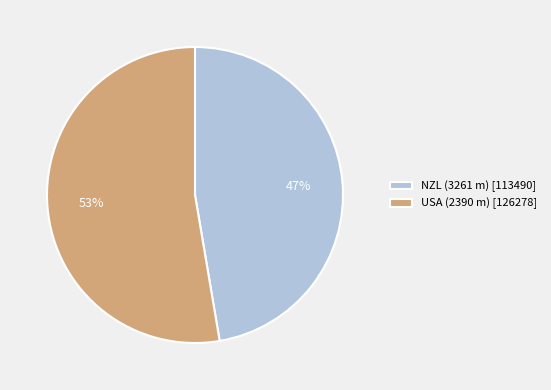

To the nearest percent, what is the average slice percentage?

50%